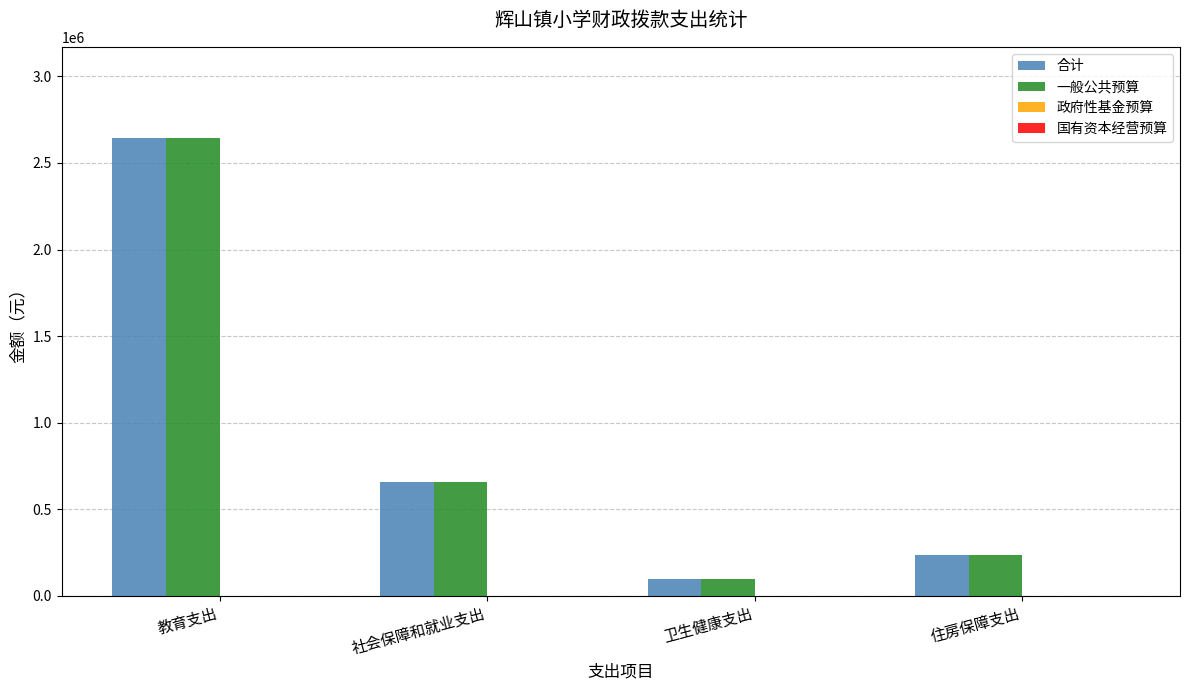

What is the difference between the highest and lowest values at 教育支出?

0